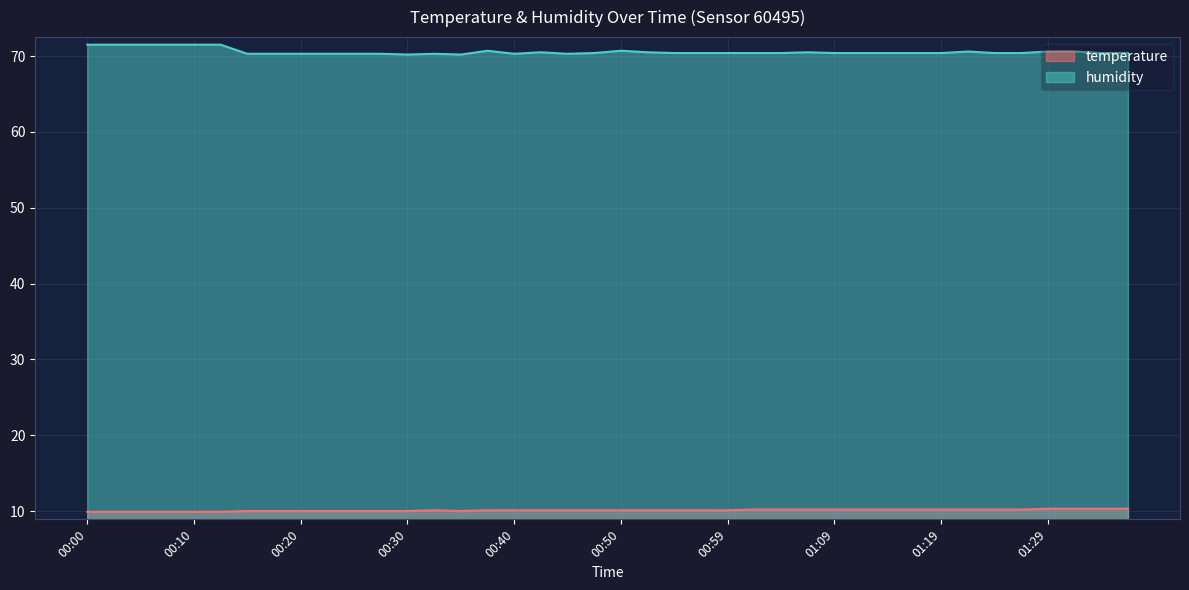

What is the label of the 8th point from the left?

00:17